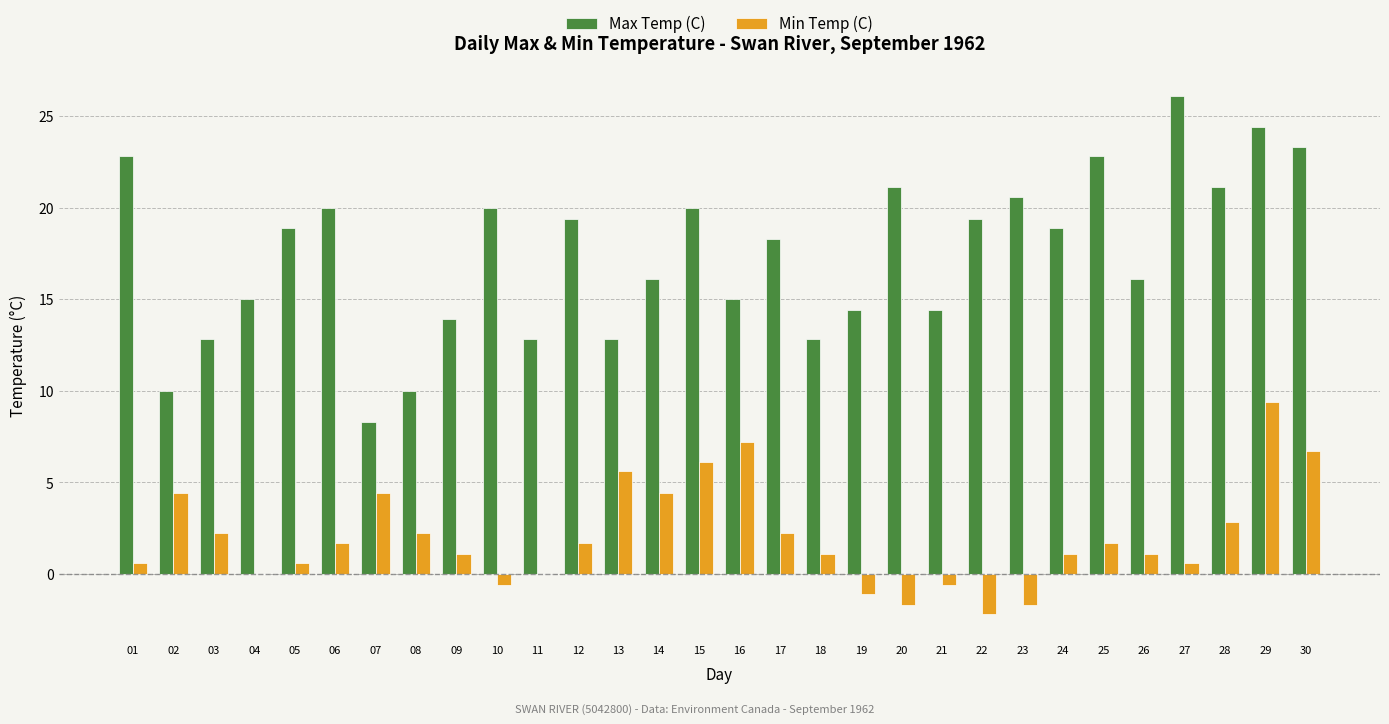

What is the approximate value of Max Temp (C) at 02?

10.0